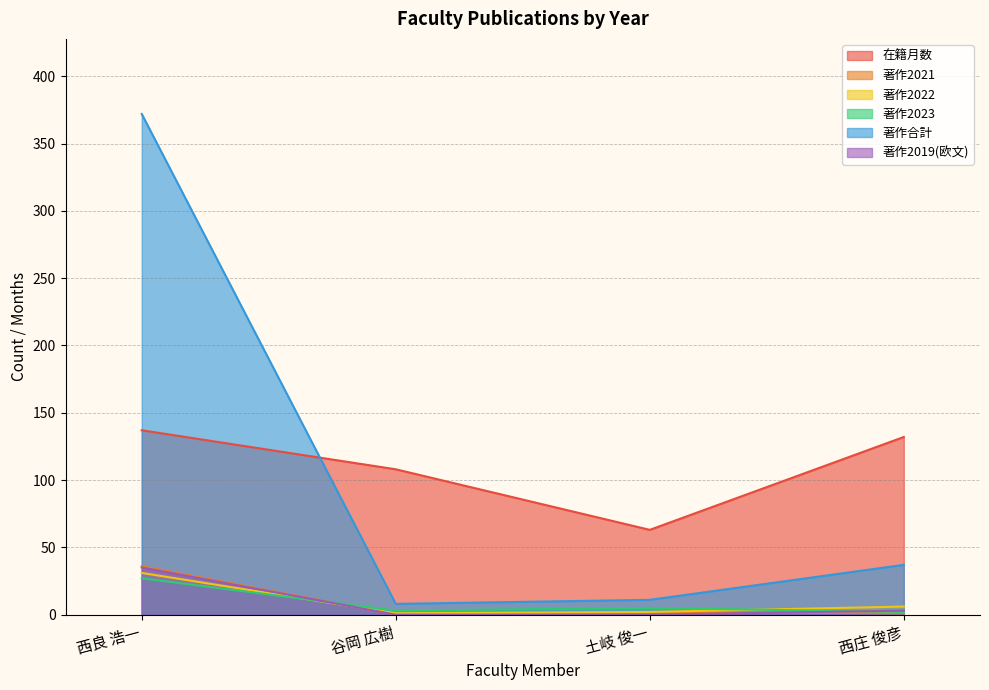

What value does the 著作合計 series have at 西庄 俊彦, to the nearest 5?

35